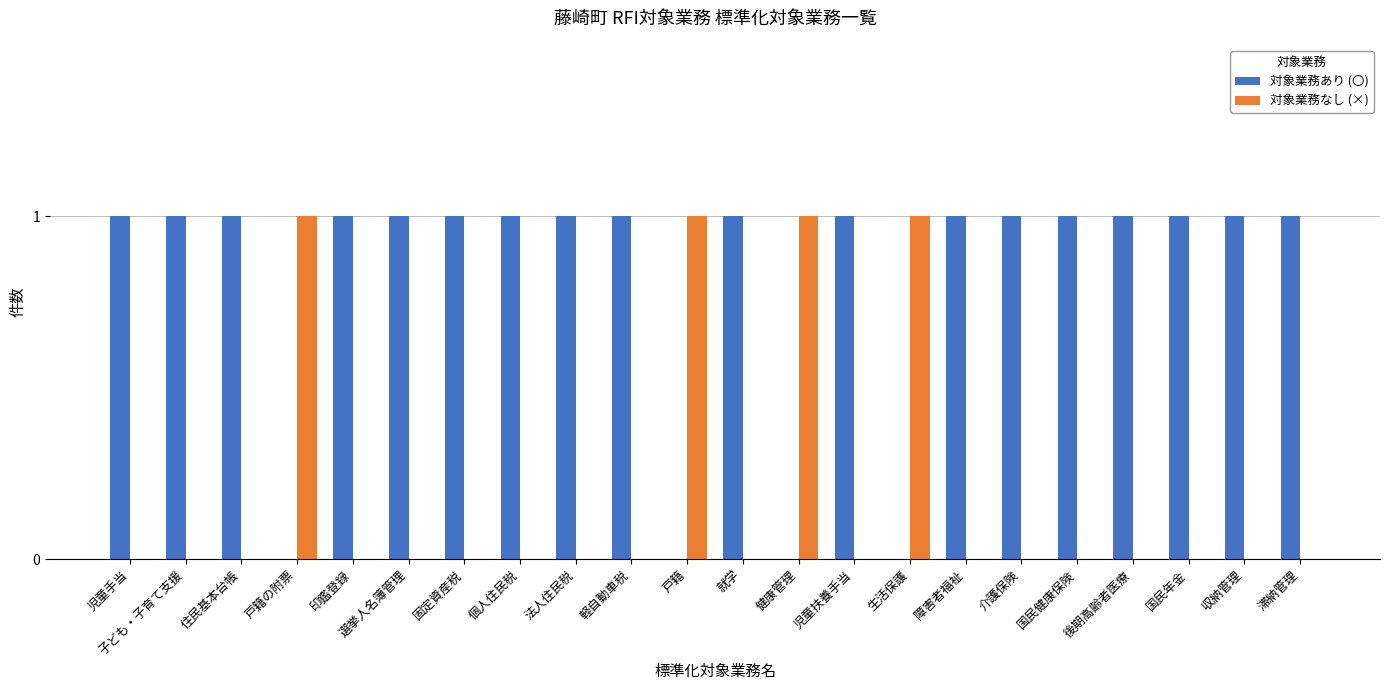

The value of 対象業務なし (×) at 国民健康保険 is 0. True or false?

True